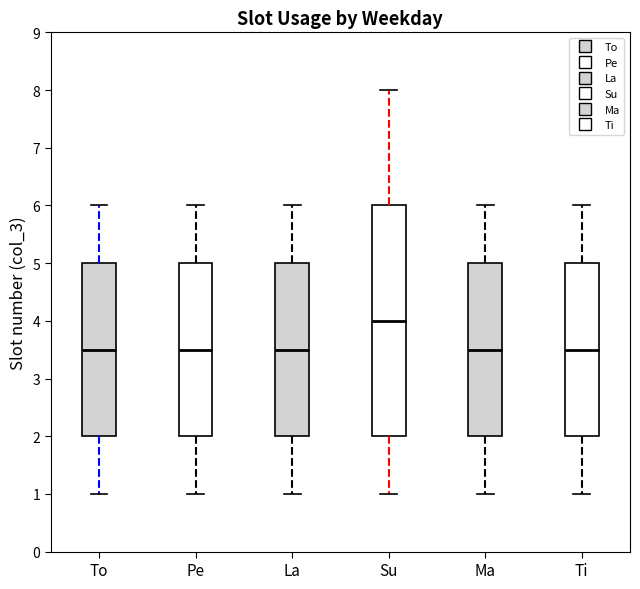

Where does the upper whisker of the box for To end on the y-axis? The values are not printed on the chart, so give them approximately, as read against the axis.

6.0